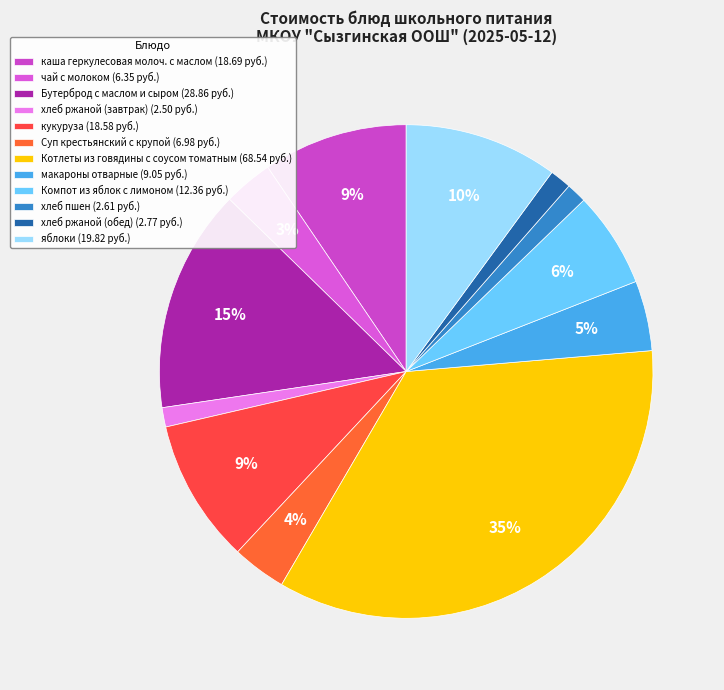

Is it true that макароны отварные is 5% of the pie?

True